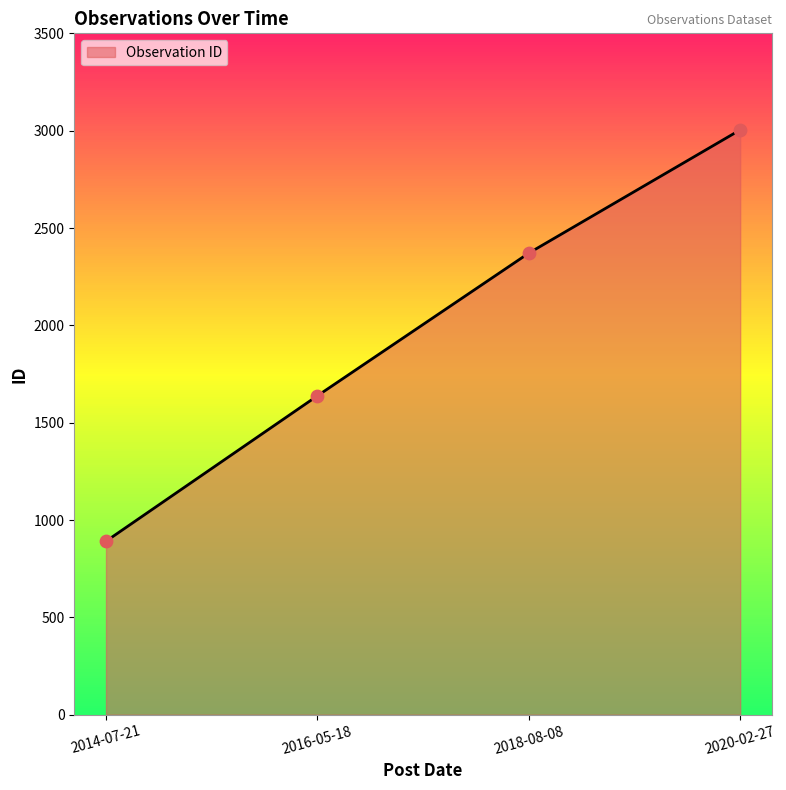

What is the change in value from 2018-08-08 to 2020-02-27?

+633